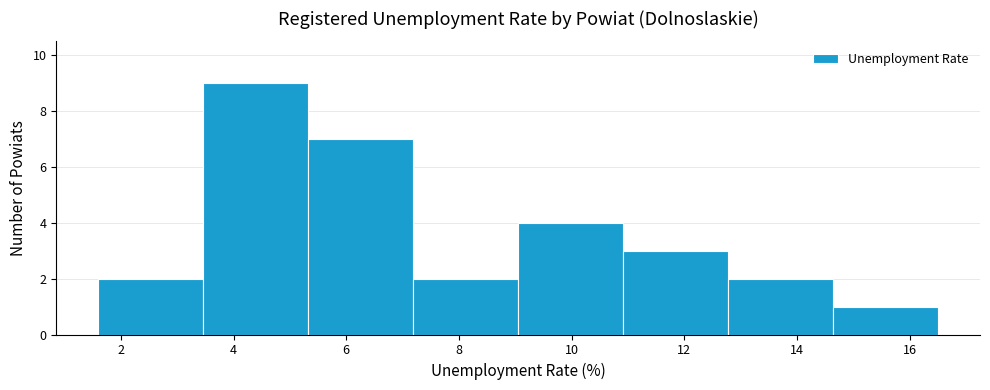

Reading left to right, transcribe this chart: for each bar, give the range it covers on the x-axis and its height. Neither the bar edges nor the heights are printed on the chart, so give them approximately, as read against the axes.

1.6 to 3.4: 2
3.4 to 5.4: 9
5.4 to 7.2: 7
7.2 to 9.0: 2
9.0 to 11.0: 4
11.0 to 12.8: 3
12.8 to 14.6: 2
14.6 to 16.6: 1